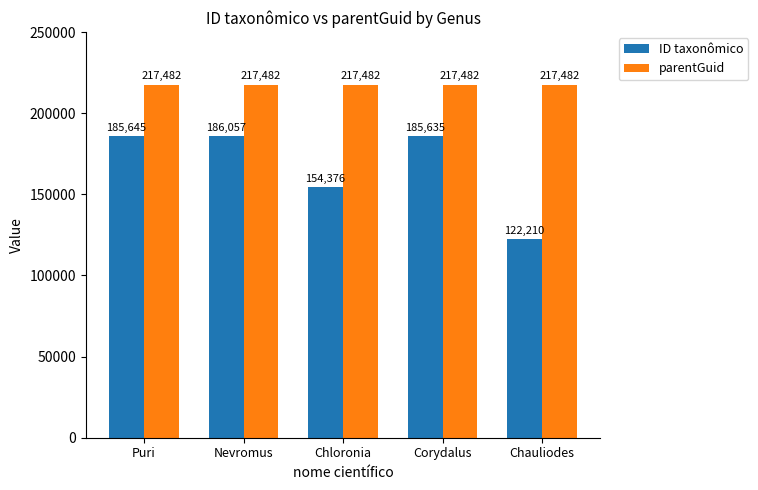

What is the difference between the second highest and minimum values in the ID taxonômico series?

63435